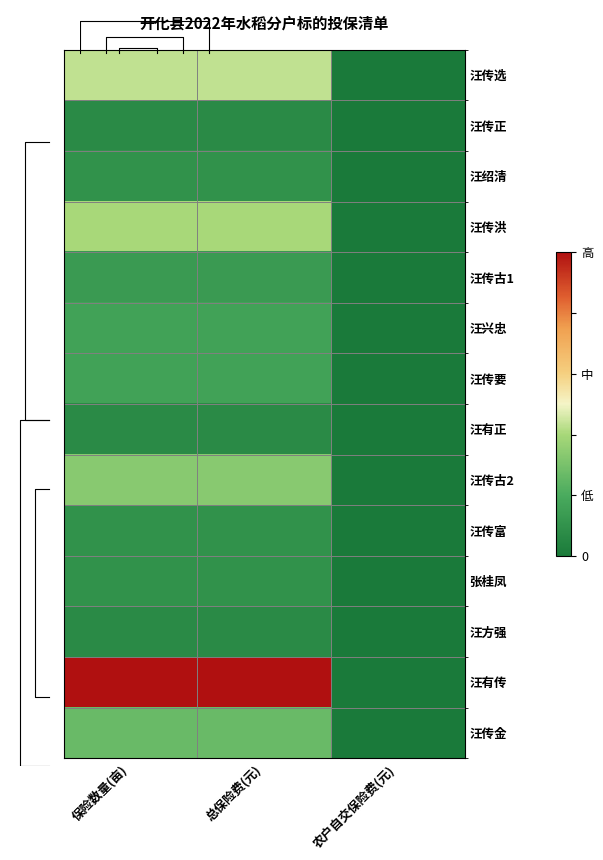

Is it true that 汪兴忠 equals 0.0 at 农户自交保险费(元)?

True